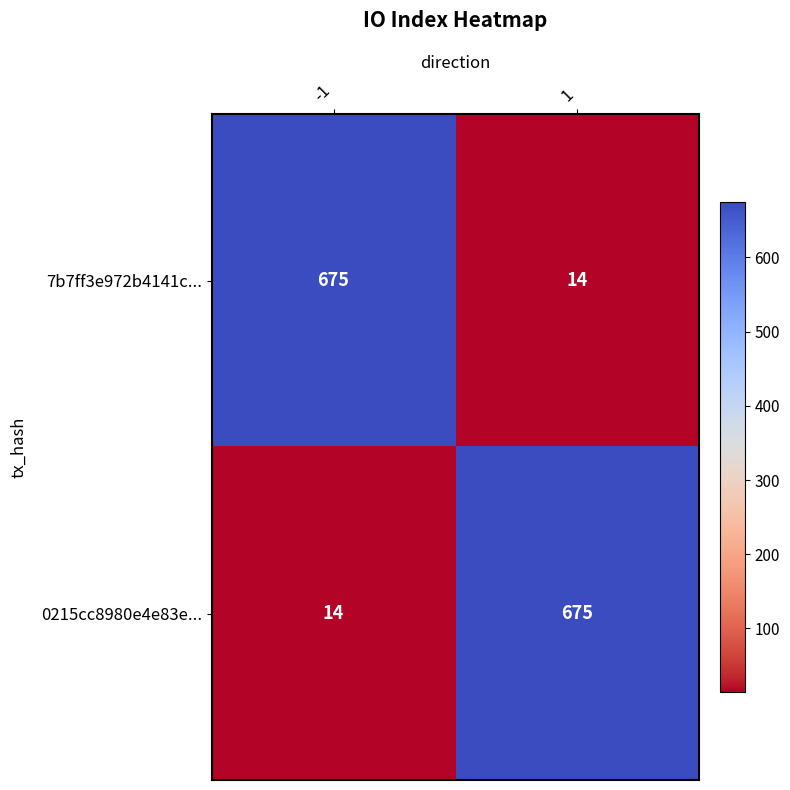

How many series are shown in this chart?

2